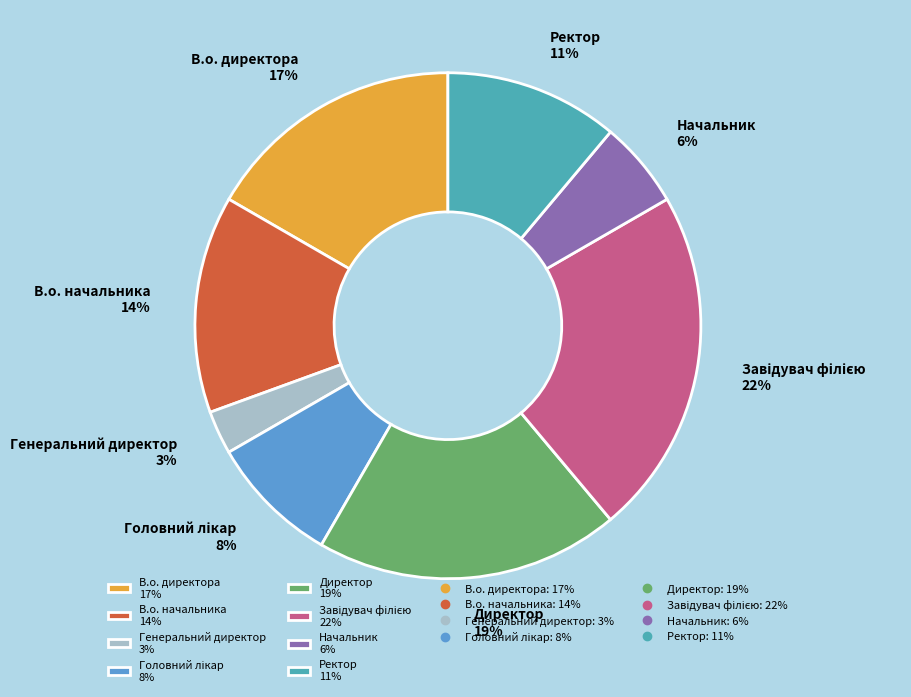

Combined, do Ректор 11% and В.о. начальника 14% account for over 50%?

No